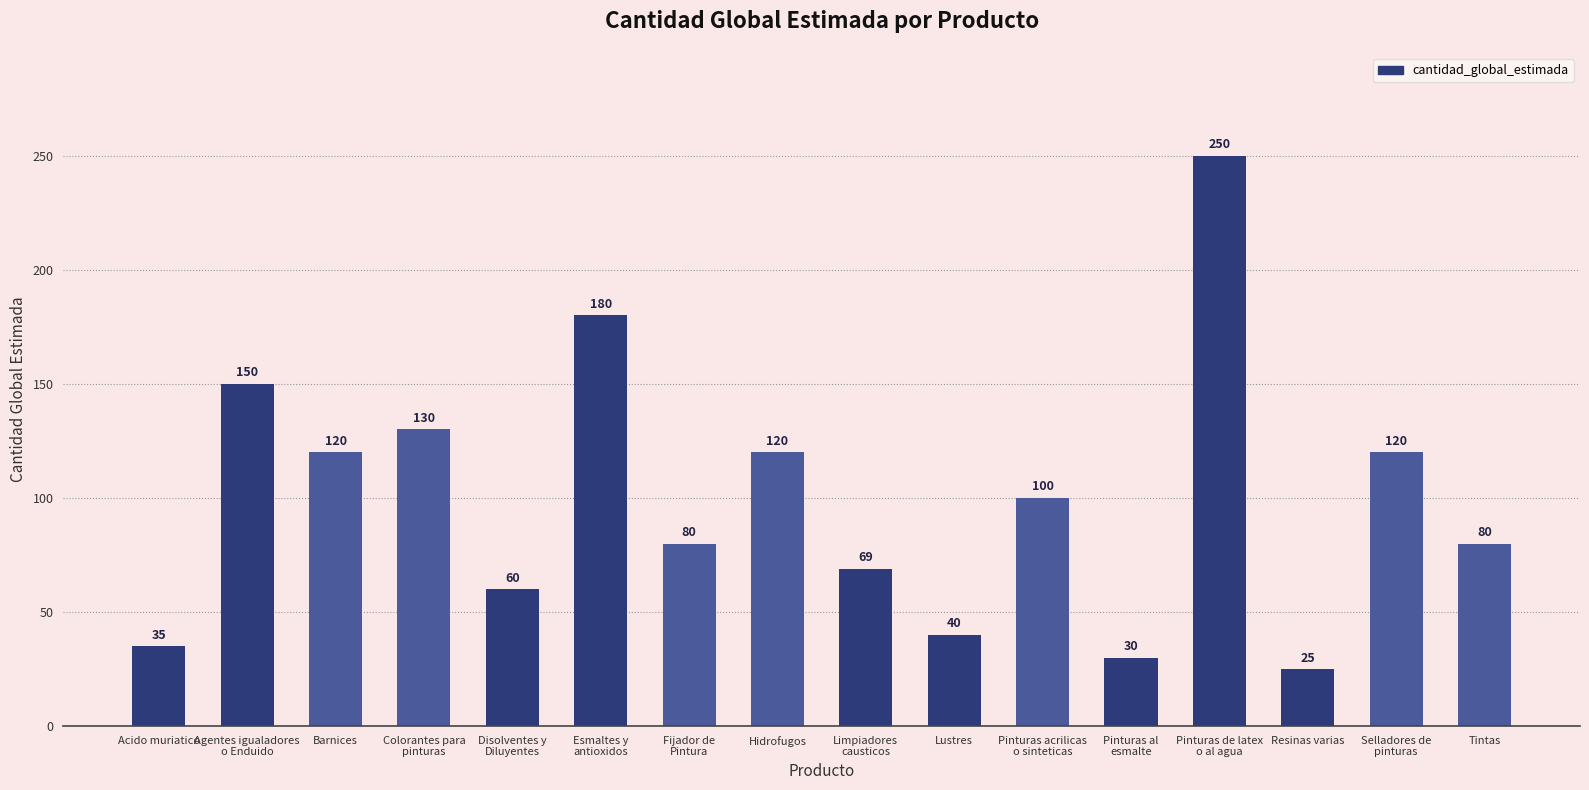

What value does the data have at Selladores de
pinturas, to the nearest 50?

100